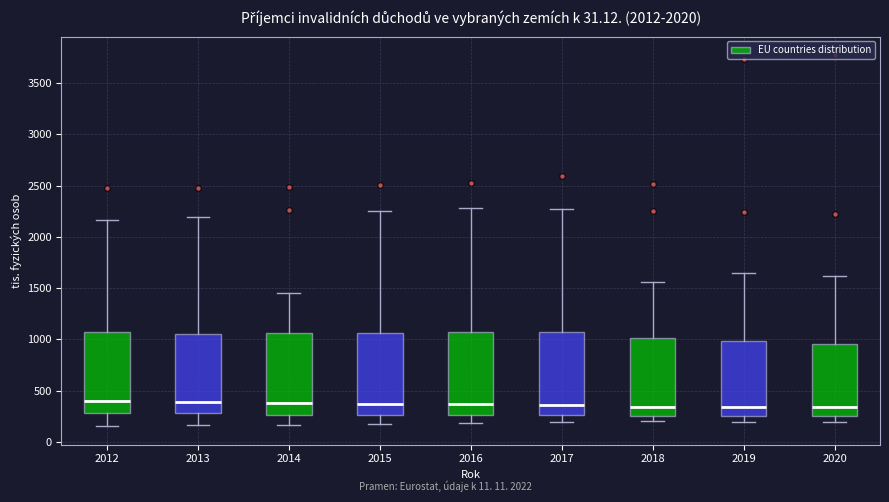

Reading left to right, read every box against the y-axis: the position of its median line, the range the box covers, and the ends of its whiskers. The values are not printed on the chart, so give them approximately, as read against the axis.

2012: median 400, box 300 to 1050, whiskers 150 to 2150
2013: median 400, box 300 to 1050, whiskers 150 to 2200
2014: median 400, box 250 to 1050, whiskers 150 to 1450
2015: median 350, box 250 to 1050, whiskers 200 to 2250
2016: median 350, box 250 to 1050, whiskers 200 to 2300
2017: median 350, box 250 to 1050, whiskers 200 to 2250
2018: median 350, box 250 to 1000, whiskers 200 to 1550
2019: median 350, box 250 to 1000, whiskers 200 to 1650
2020: median 350, box 250 to 950, whiskers 200 to 1600